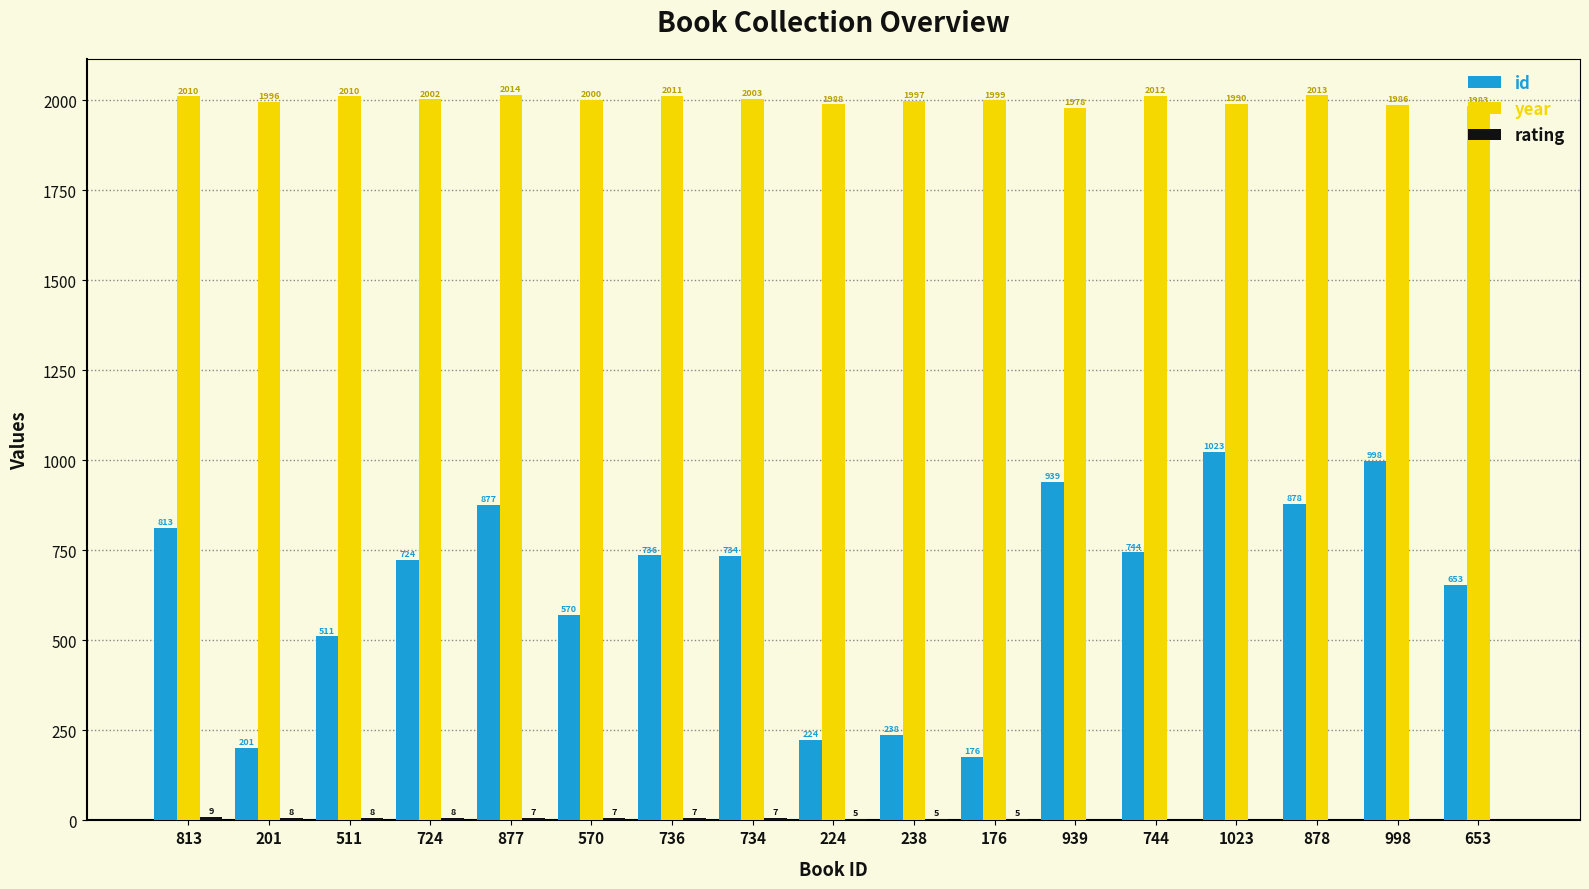

The id series shows 1450 at 998. True or false?

False